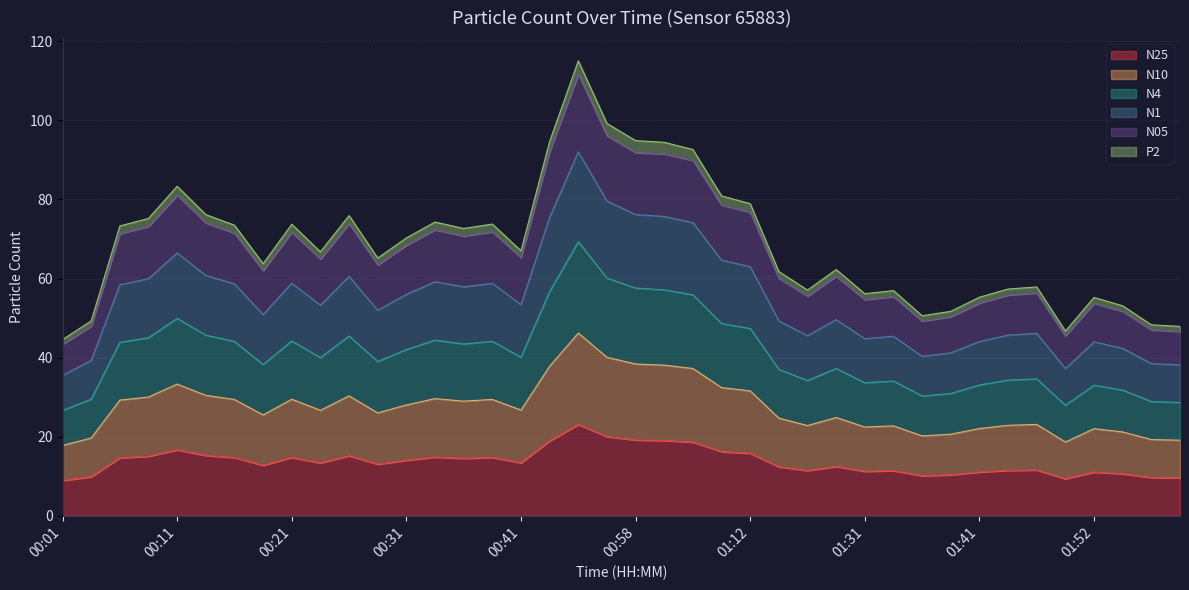

How many lines are shown in the chart?

6